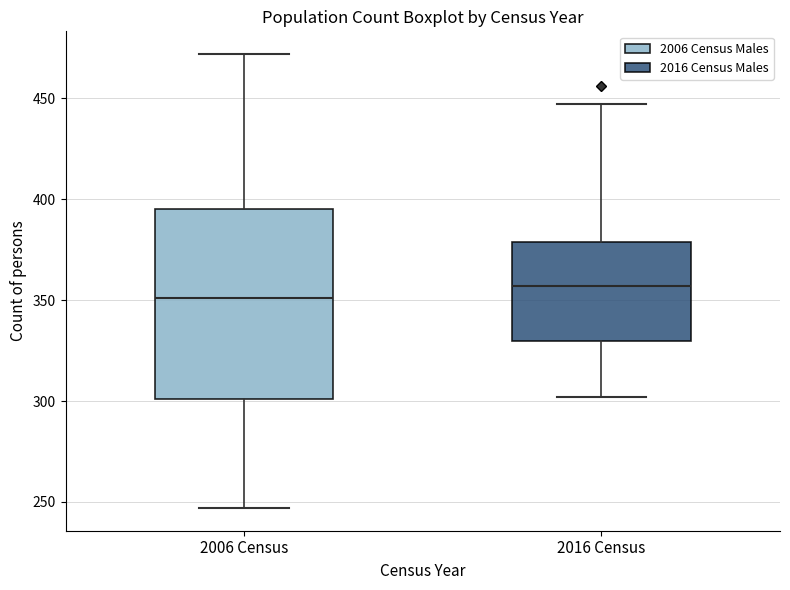

Which box has the highest median line?

2016 Census